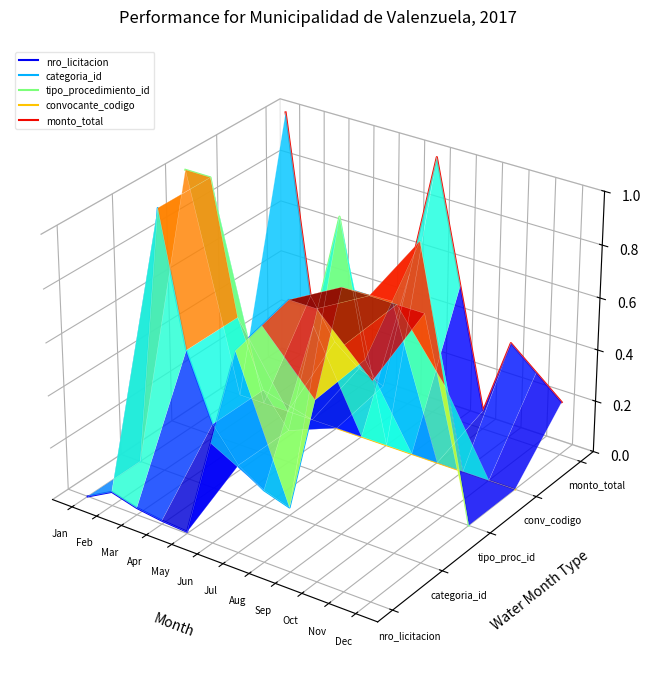

Where is monto_total nearest to the value 0?

Oct